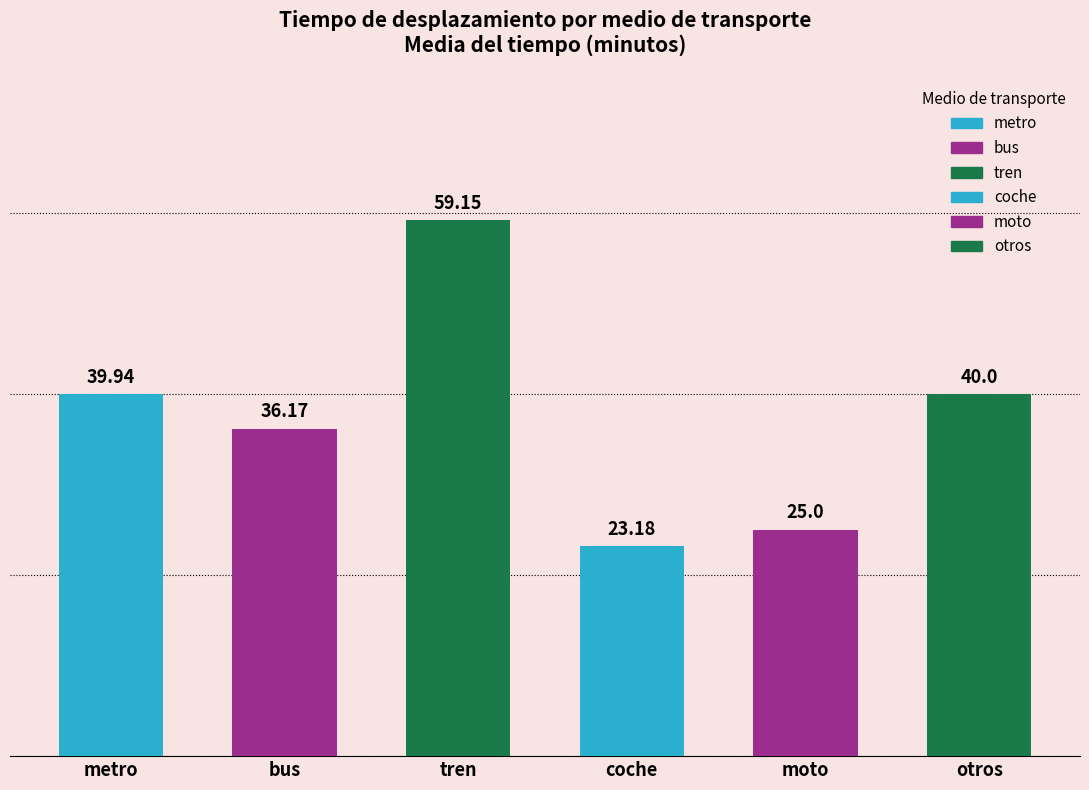

Does the chart contain any negative values?

No